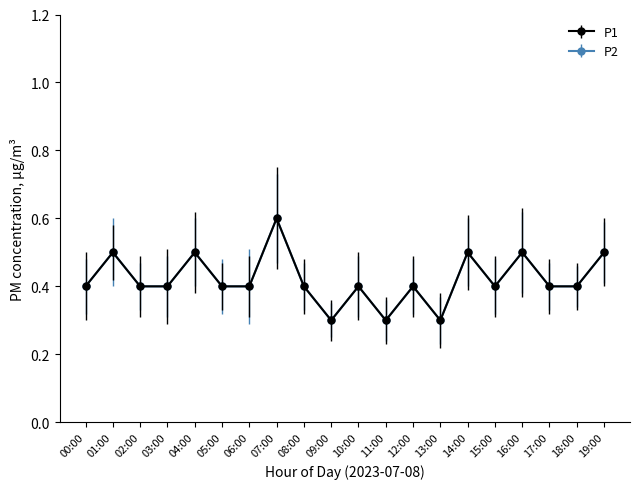

What is the difference between the P1 values at 19:00 and 13:00?

0.2